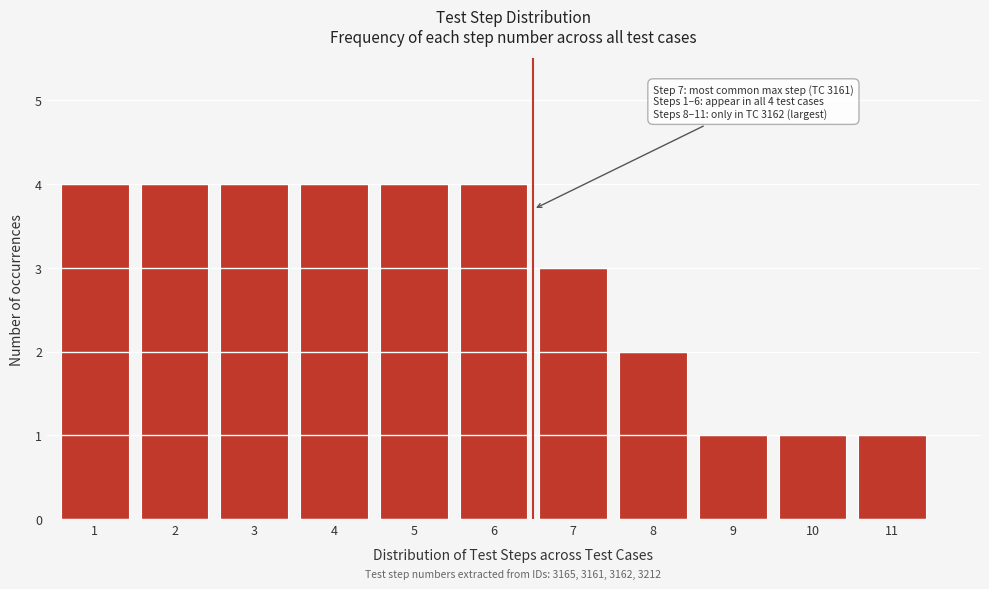

Reading right to left, extract all data points from this chart.

1	1	1	2	3	4	4	4	4	4	4